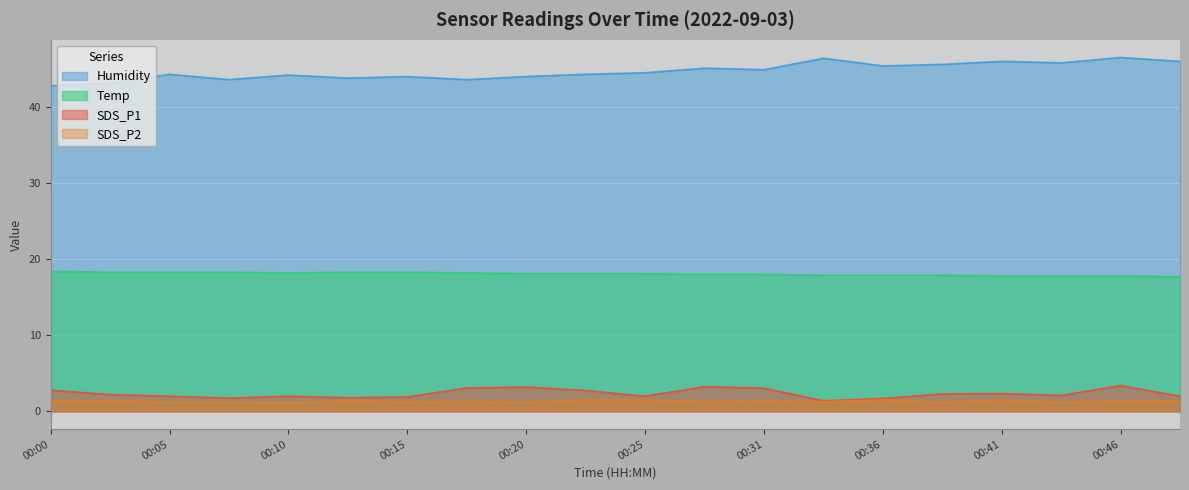

How many lines are shown in the chart?

4